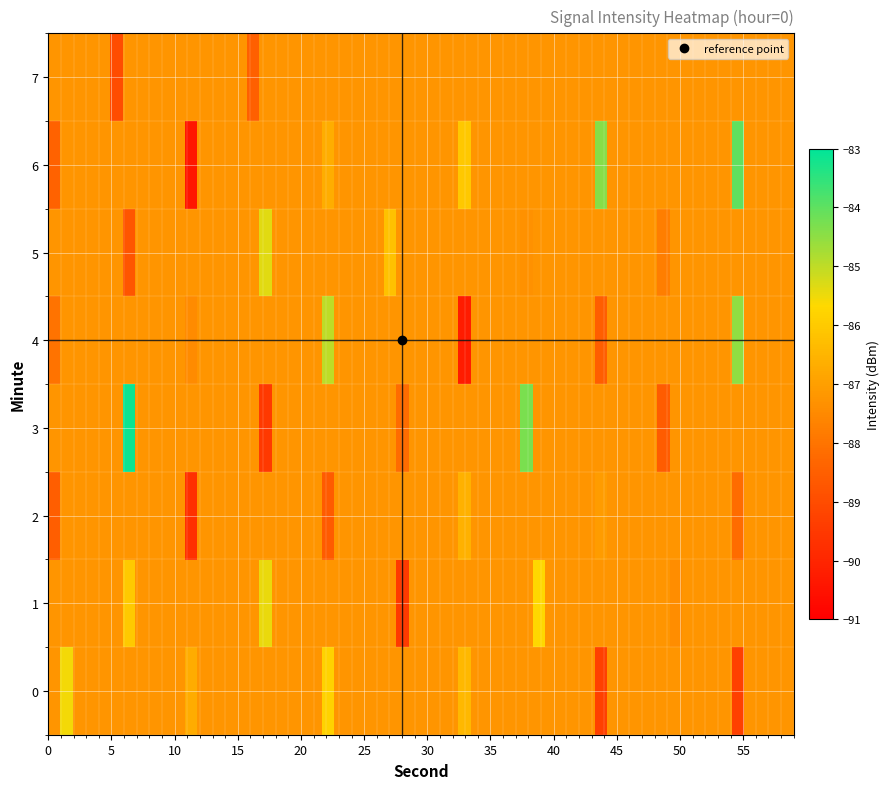

What is the smallest value displayed?

-90.4